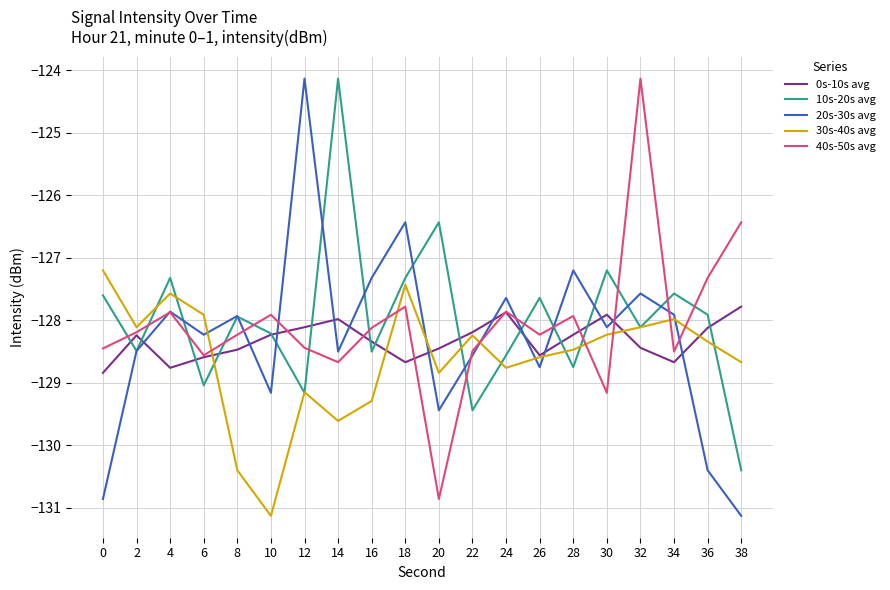

What is the difference between the maximum and minimum values in the 20s-30s avg series?

7.0